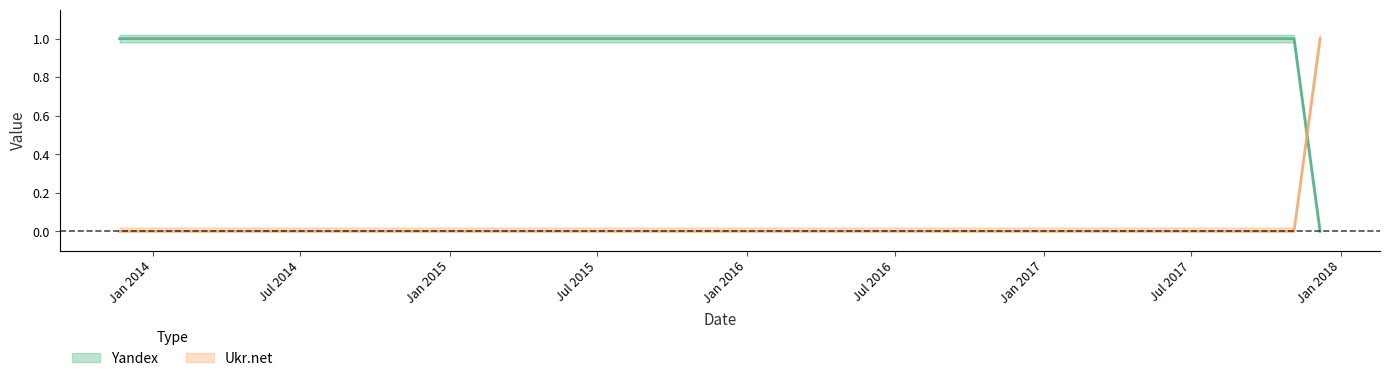

The value of Ukr.net at 2017-12-06 is 0. True or false?

False